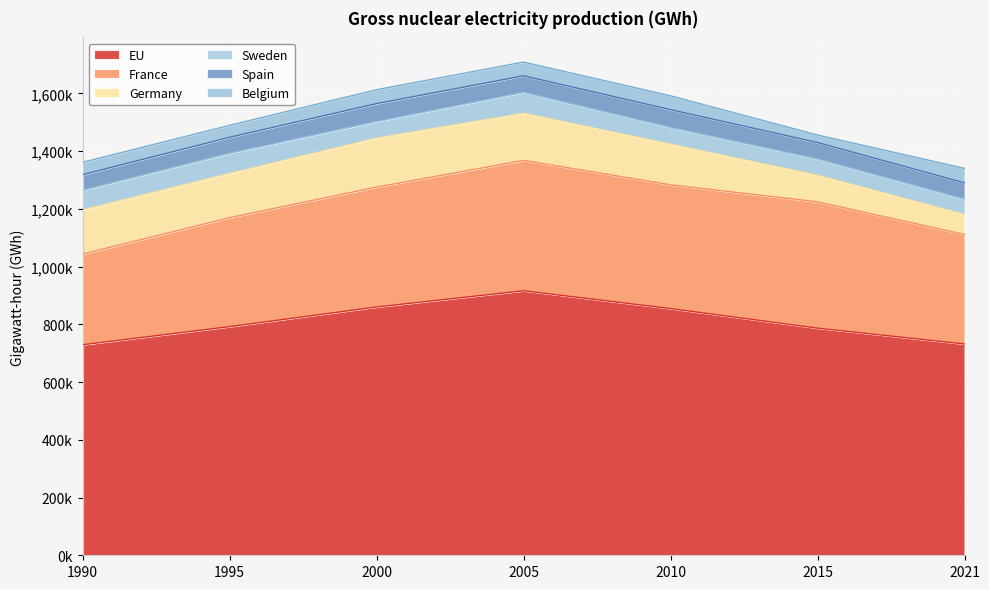

The value of Sweden at 1990 is 68185.0. True or false?

True